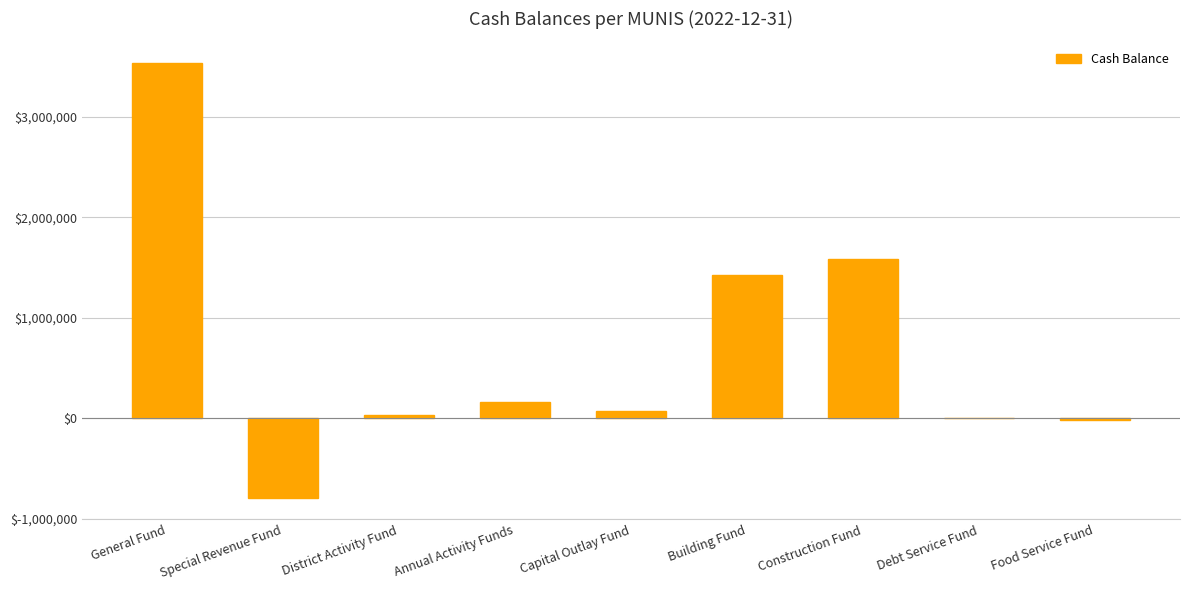

What is the sum of the values at Debt Service Fund and Construction Fund?

1583736.0